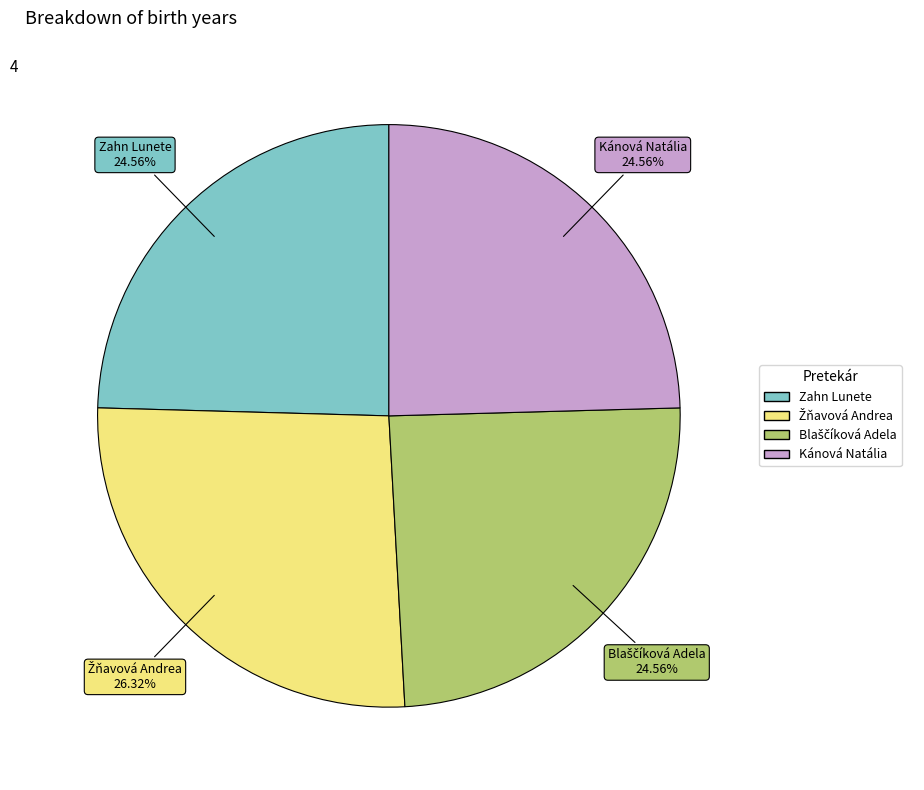

Is it true that Kánová Natália is 10% of the pie?

False